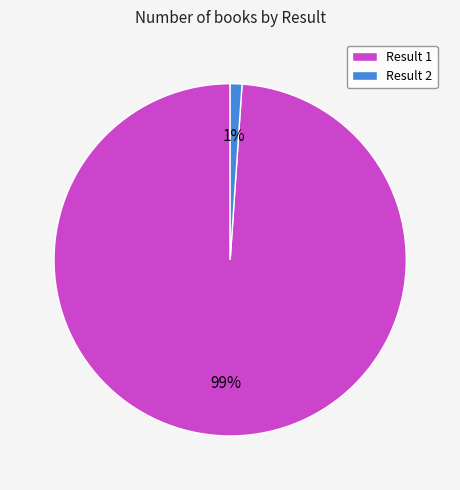

Do Result 1 and Result 2 together represent more than half of the pie?

Yes